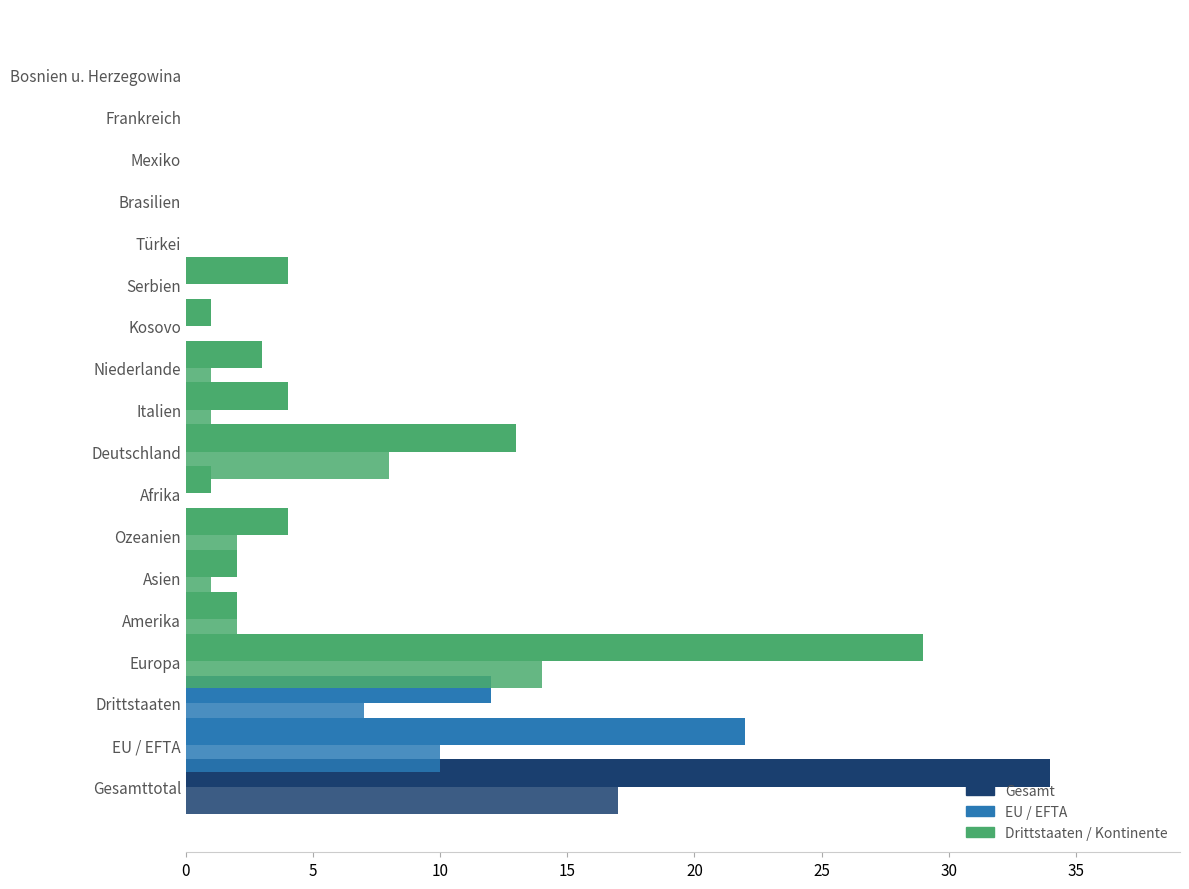

How many data points does each series have?

18